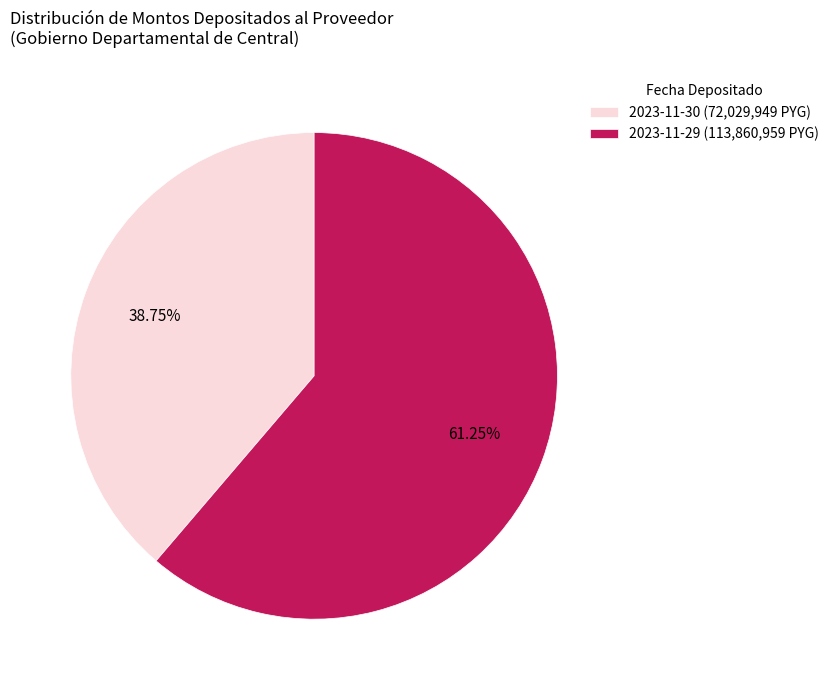

To the nearest percent, what is the combined percentage of 2023-11-29 and 2023-11-30?

100%